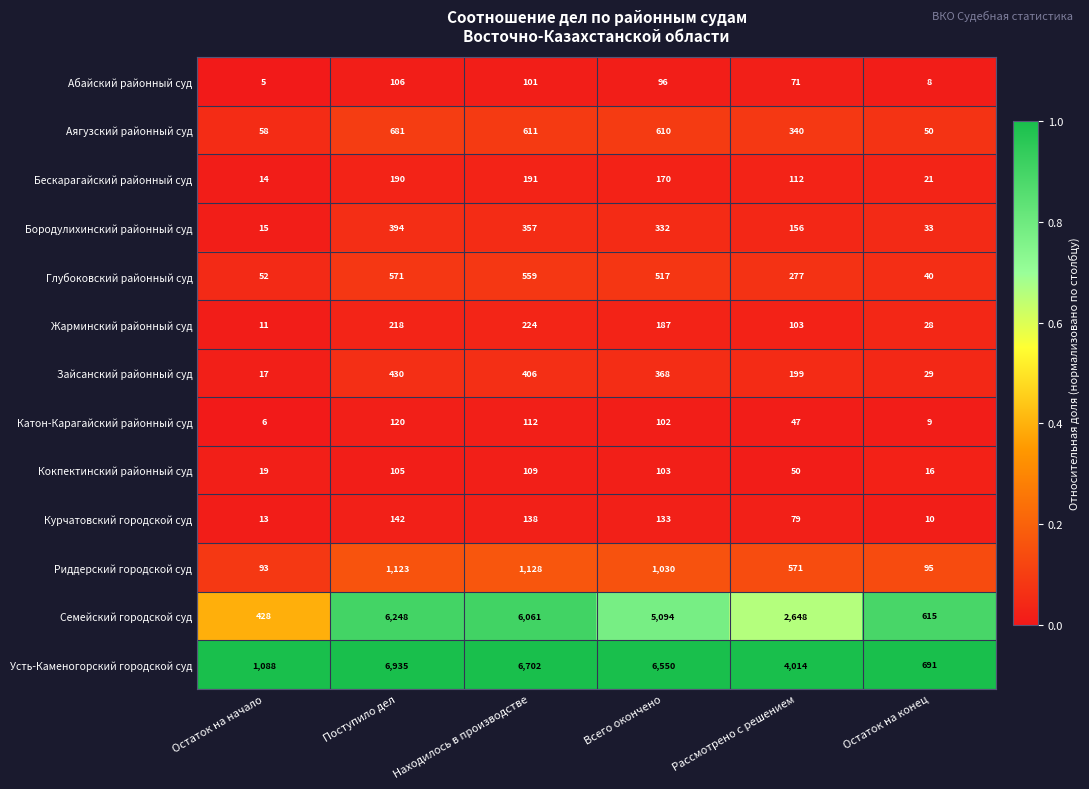

Which series has the largest total across all categories?

Усть-Каменогорский городской суд